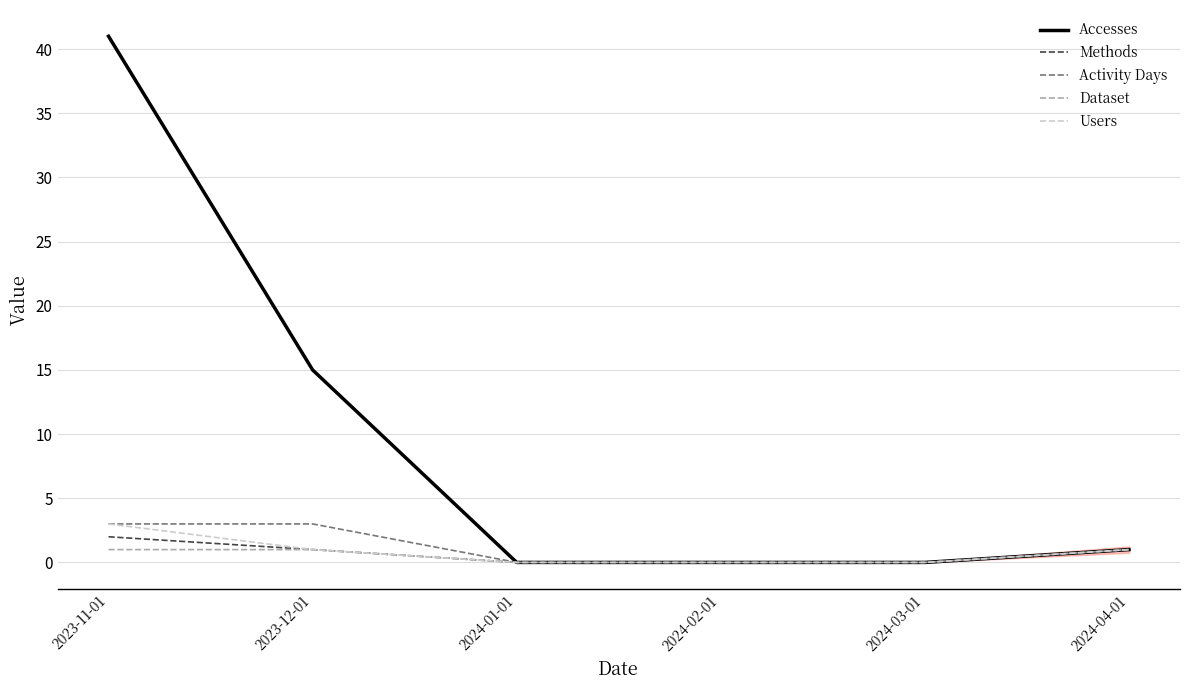

Which series has the widest spread of values?

Accesses